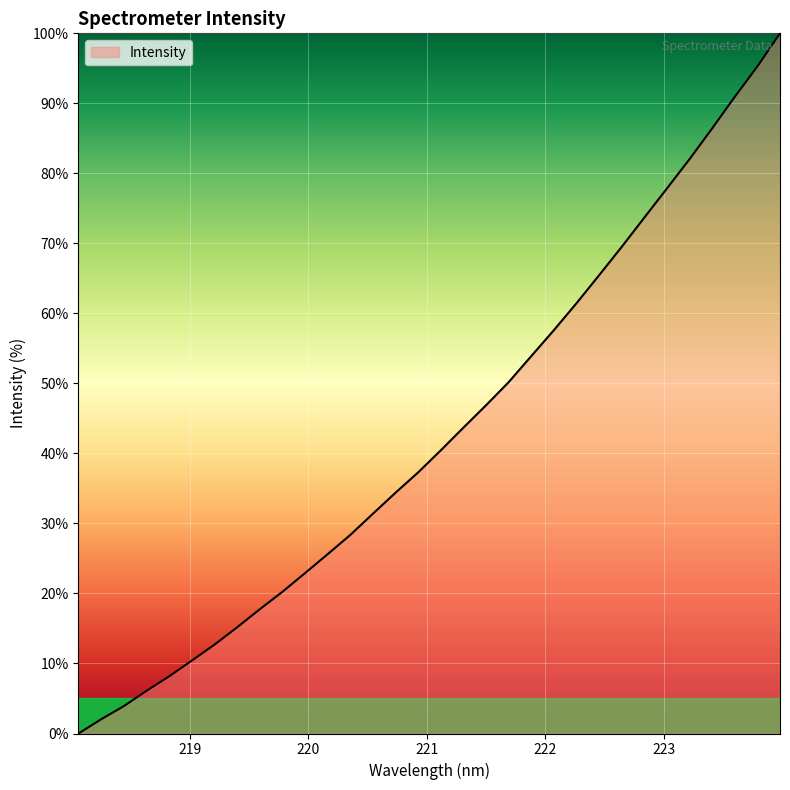

How many lines are shown in the chart?

1